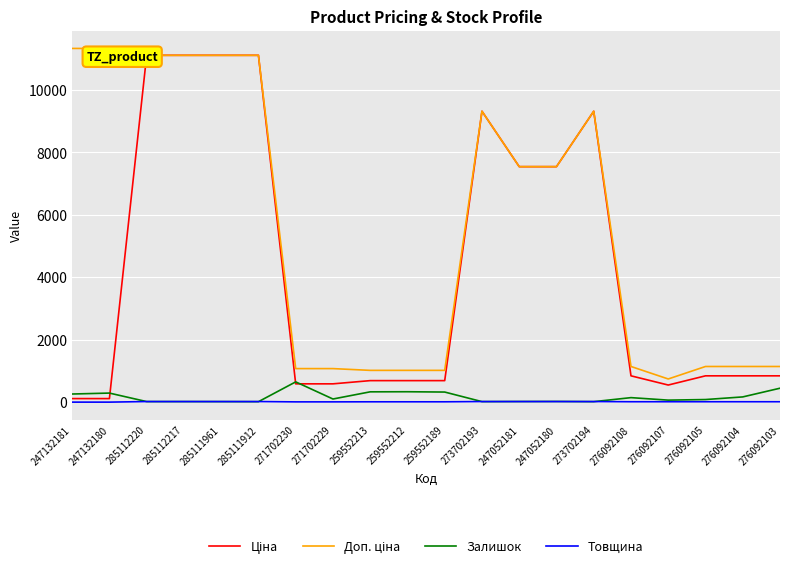

What is the label of the 5th point from the right?

276092108